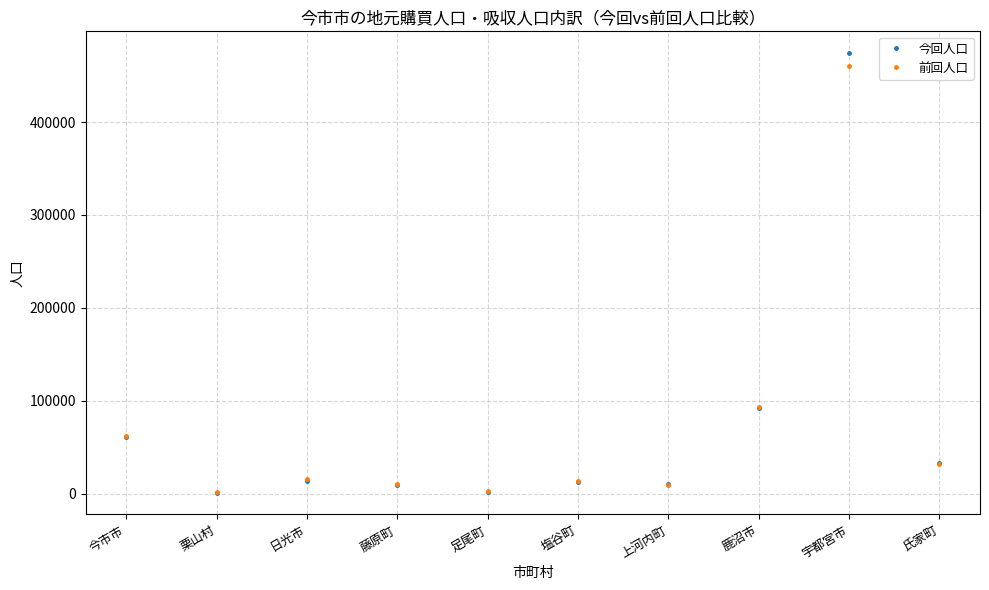

Is it true that 前回人口 equals 1791 at 栗山村?

True